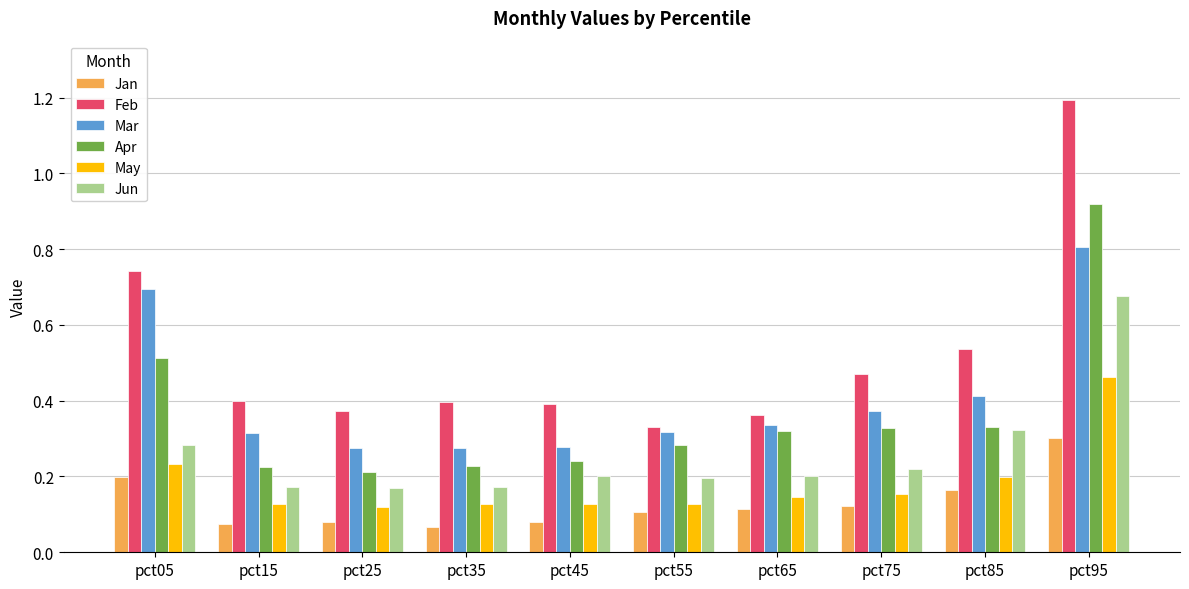

Which series has the widest spread of values?

Feb